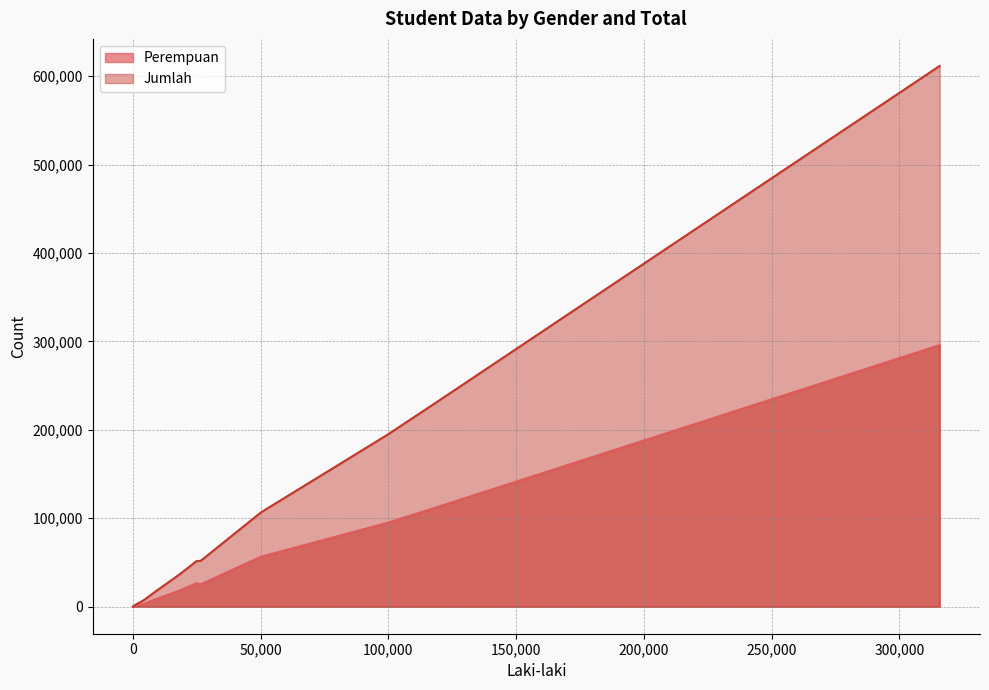

Where is the first local minimum for Perempuan?

492